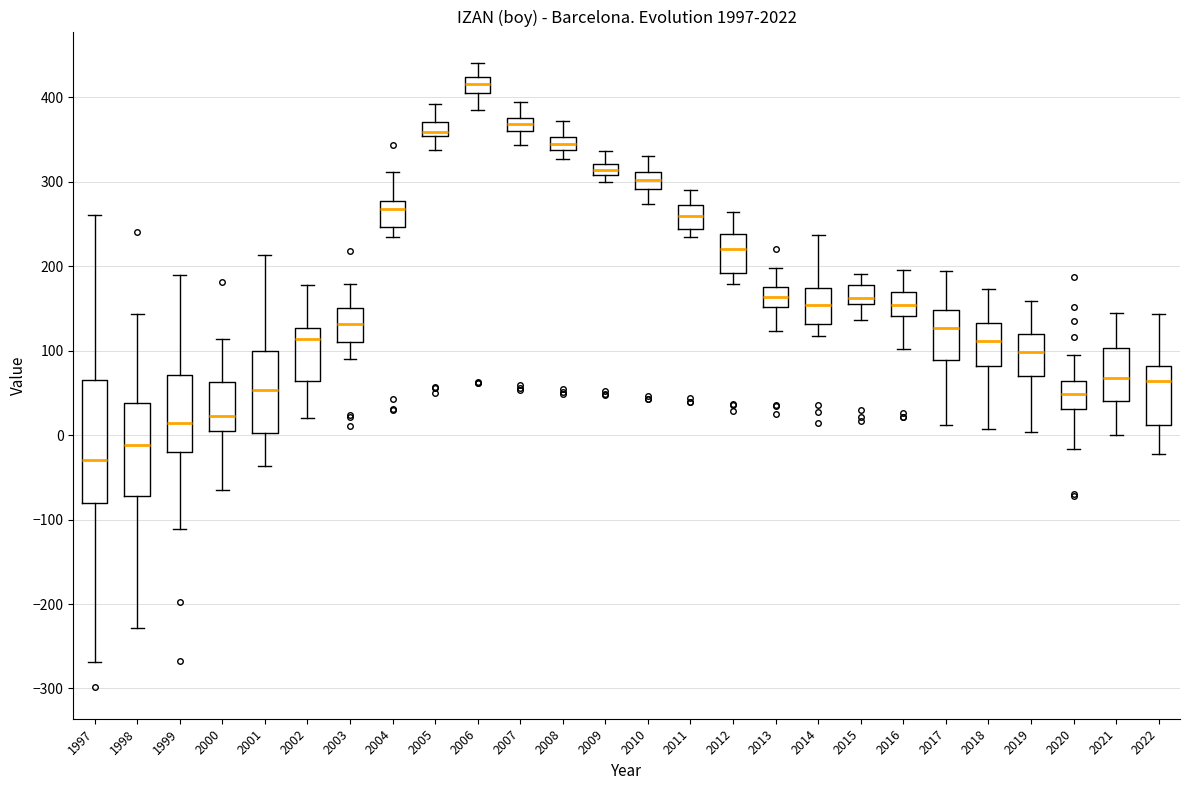

Where does the median line of the box at x = 2001 sit on the y-axis? The values are not printed on the chart, so give them approximately, as read against the axis.

50